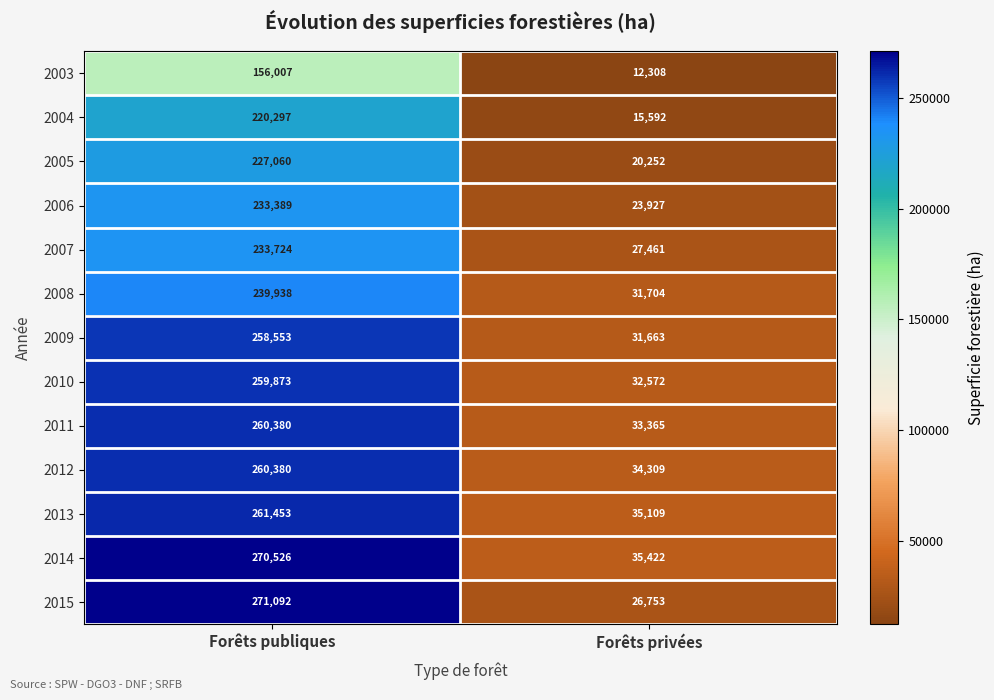

The 2011 series shows 55305 at Forêts privées. True or false?

False